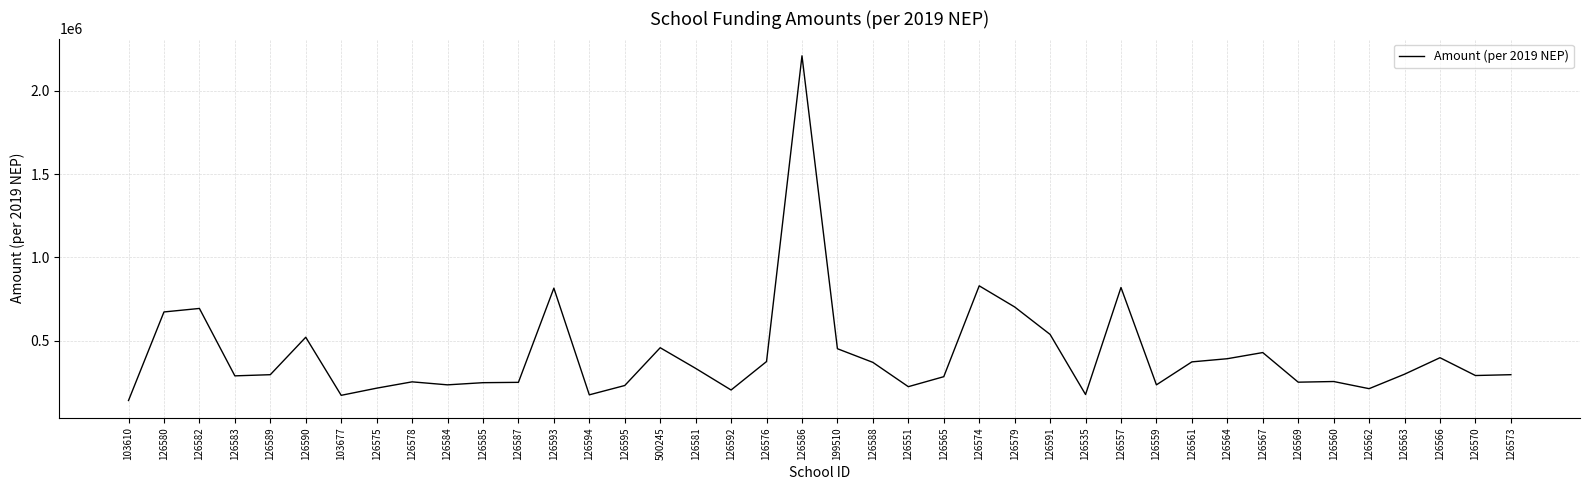

Which category has the lowest value across all series?

103610